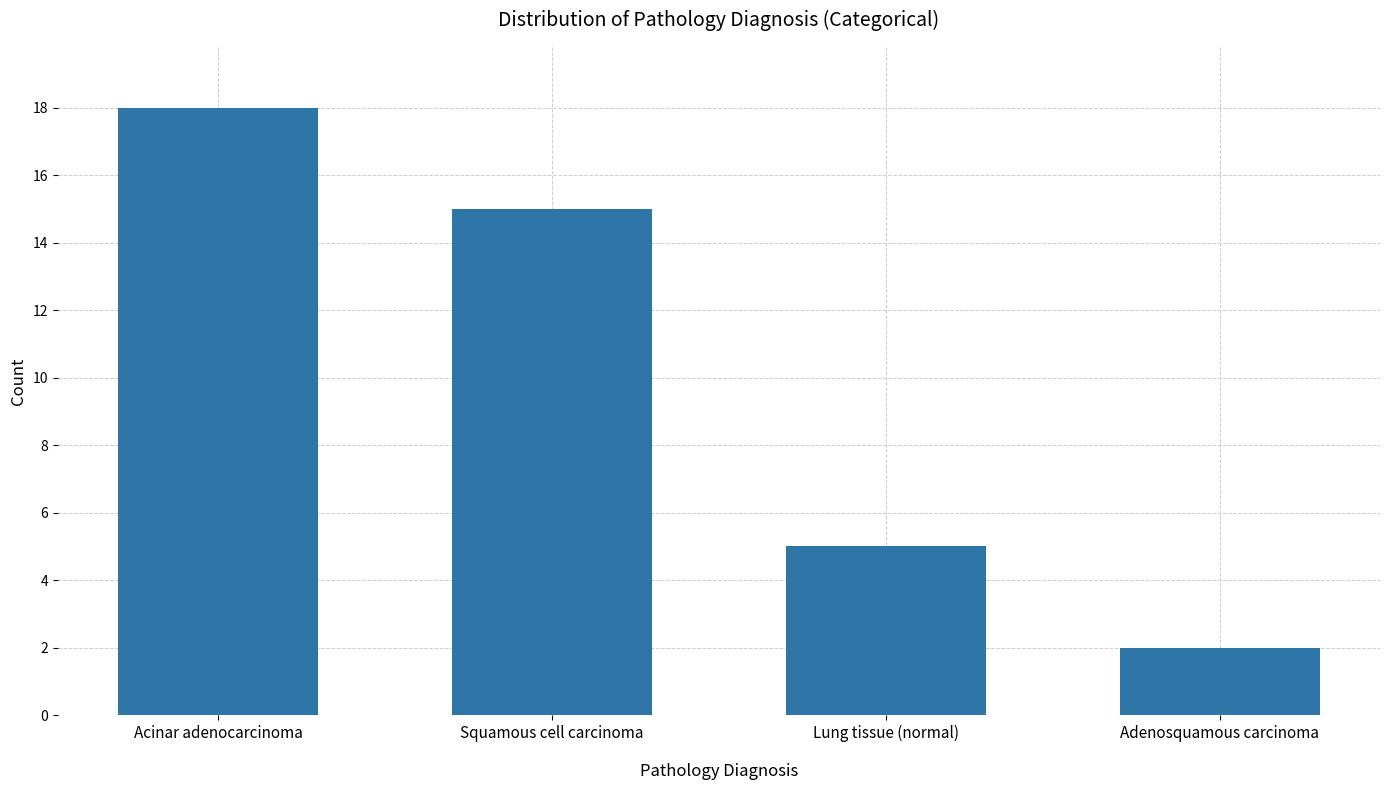

How many values are between 5 and 18?

3